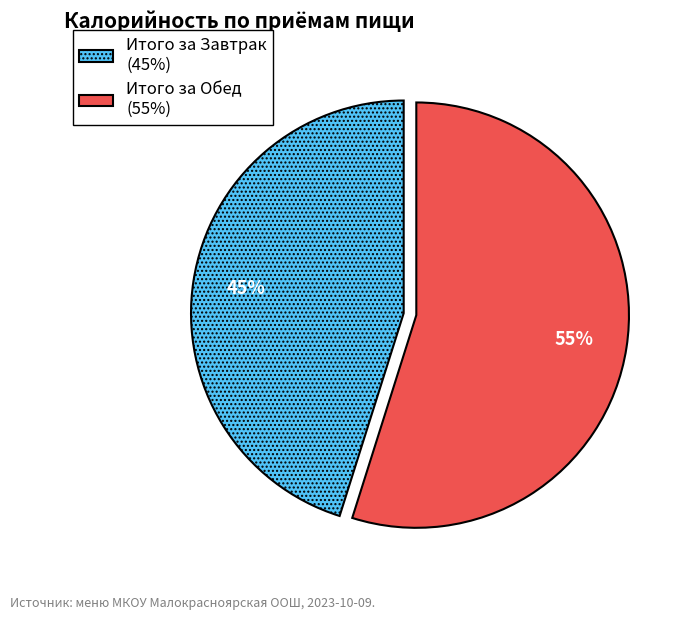

How many slices are in this pie chart?

2